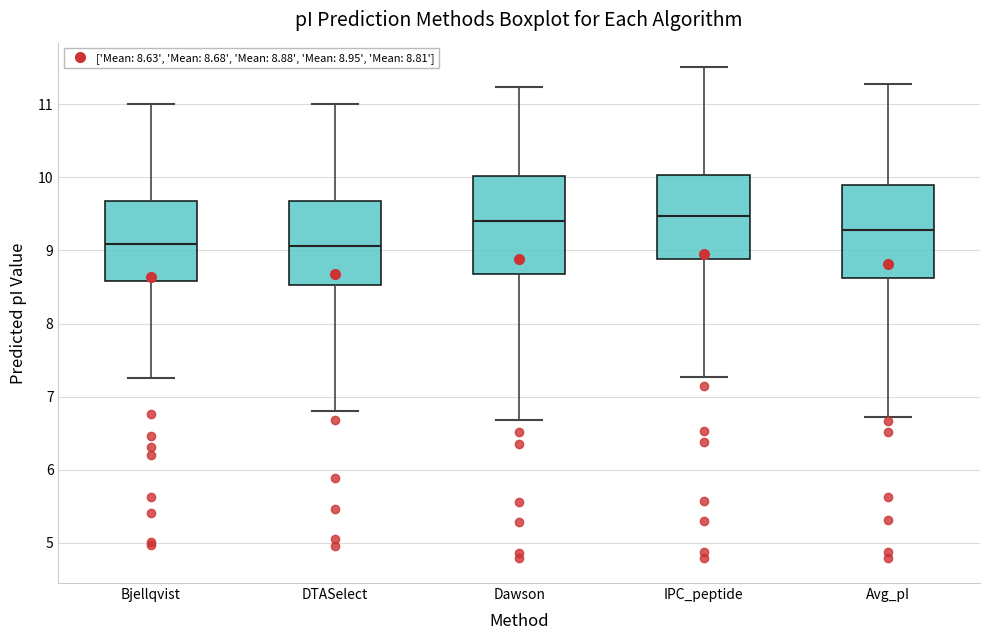

Reading left to right, read every box against the y-axis: the position of its median line, the range the box covers, and the ends of its whiskers. The values are not printed on the chart, so give them approximately, as read against the axis.

Bjellqvist: median 9.1, box 8.6 to 9.7, whiskers 7.2 to 11.0
DTASelect: median 9.1, box 8.5 to 9.7, whiskers 6.8 to 11.0
Dawson: median 9.4, box 8.7 to 10.0, whiskers 6.7 to 11.2
IPC_peptide: median 9.5, box 8.9 to 10.0, whiskers 7.3 to 11.5
Avg_pI: median 9.3, box 8.6 to 9.9, whiskers 6.7 to 11.3